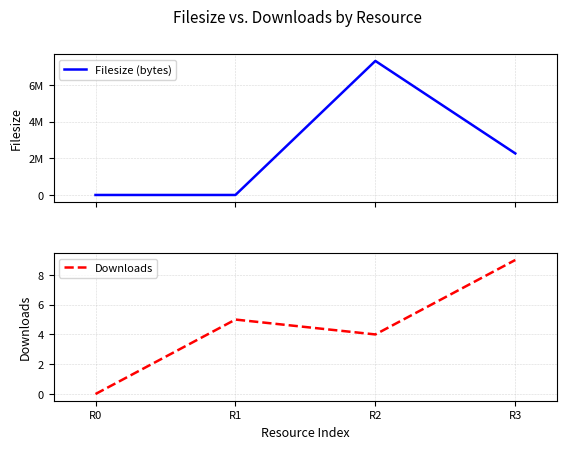

Which has a higher value, R1 or R3?

R3